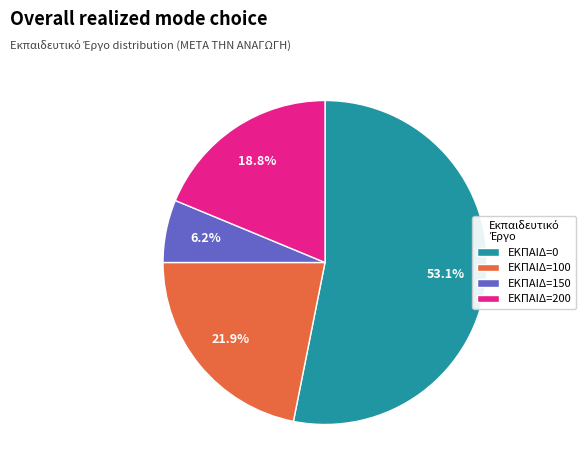

Which category has the biggest portion of the pie?

ΕΚΠΑΙΔ=0